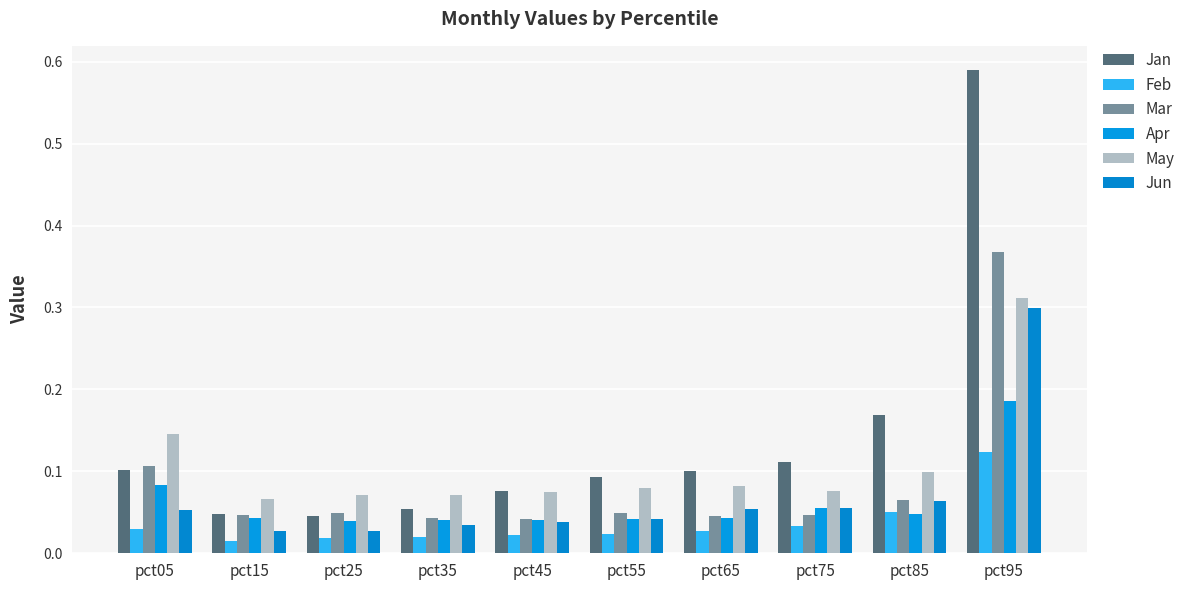

Which category has the highest value in the Mar series?

pct95